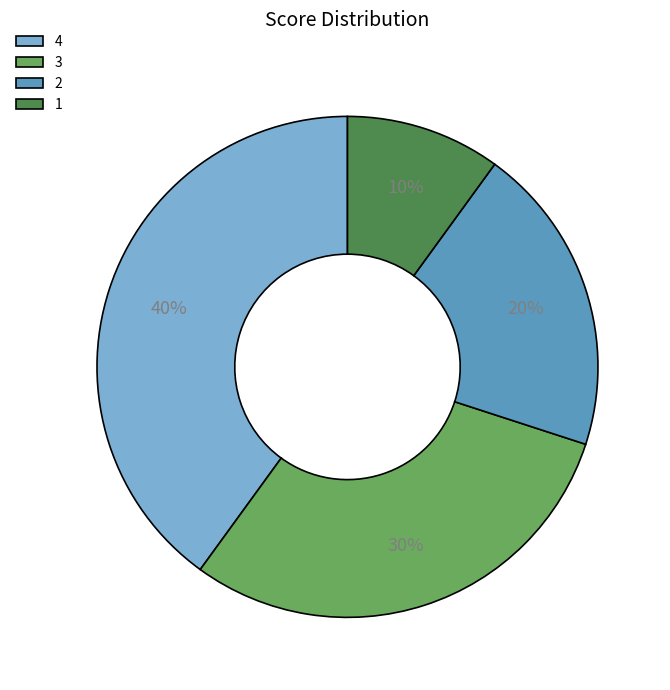

Is the sum of 4 and 2 greater than half?

Yes